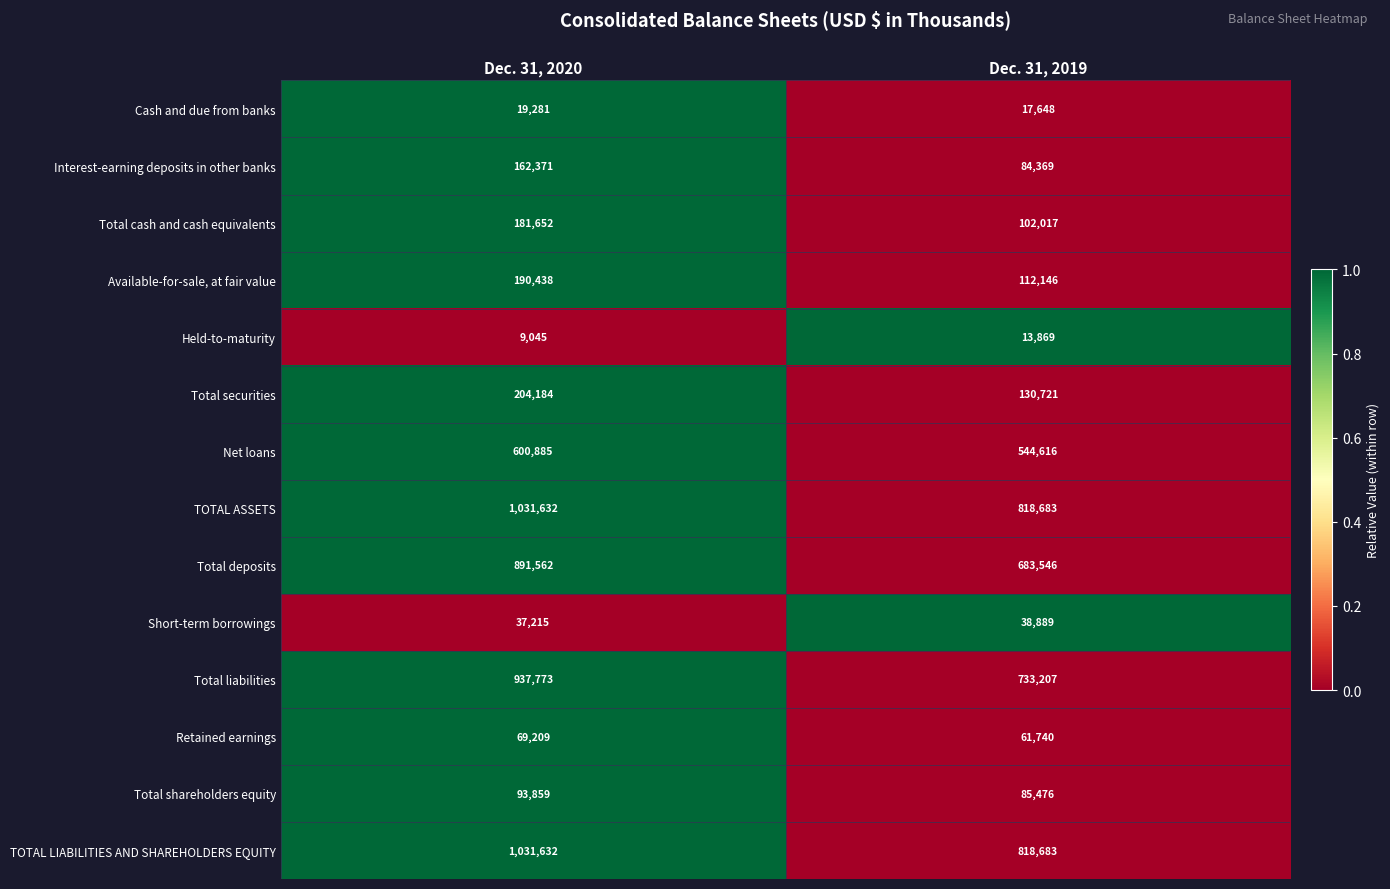

True or false: Interest-earning deposits in other banks has a value of 37443 at Dec. 31, 2019.

False